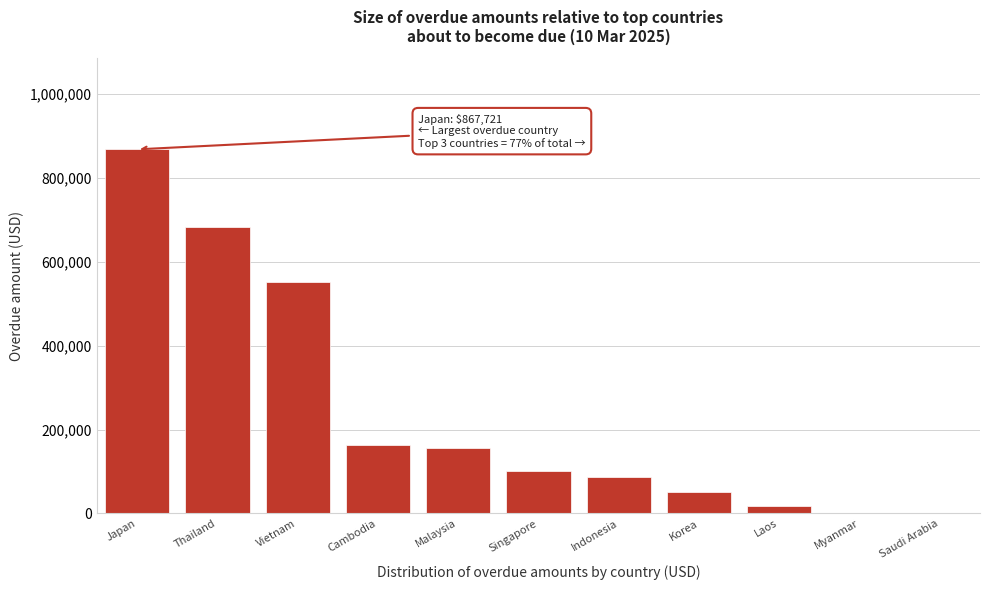

Reading left to right, list all the values displayed in this chart.

Japan=867721.3	Thailand=683267.8	Vietnam=552707.6	Cambodia=162162.8	Malaysia=156703.1	Singapore=101852.4	Indonesia=86938.9	Korea=50361.0	Laos=17919.0	Myanmar=0.0	Saudi Arabia=0.0